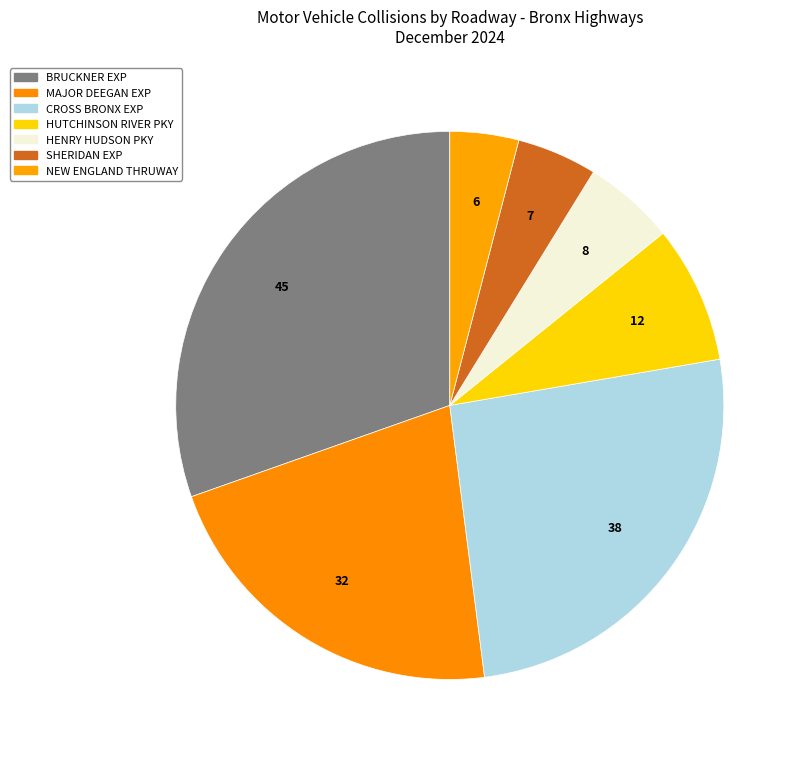

Count the number of slices in the pie.

7